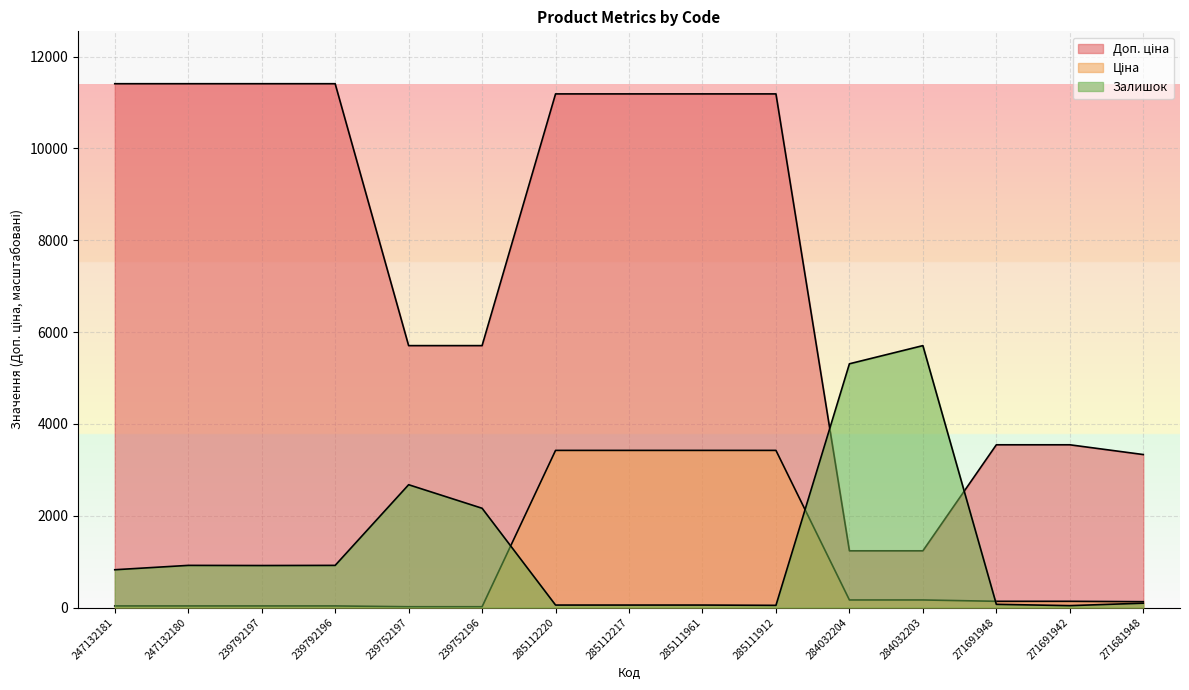

How many lines are shown in the chart?

3